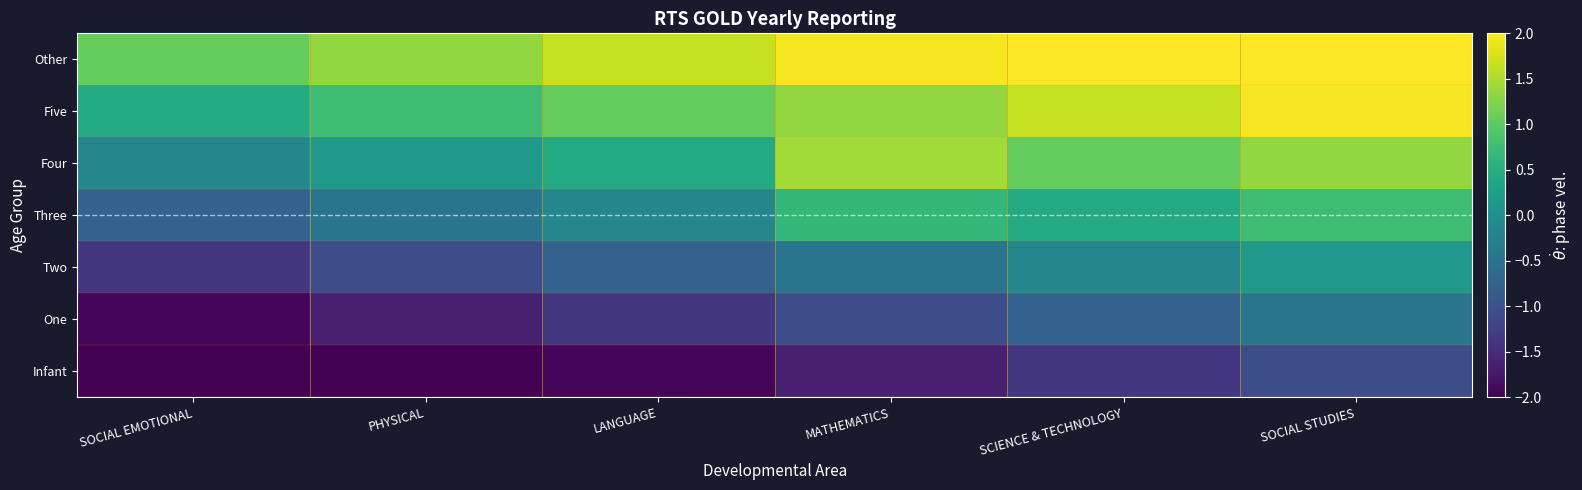

What is the spread (max minus min) of values at SCIENCE & TECHNOLOGY?

3.3